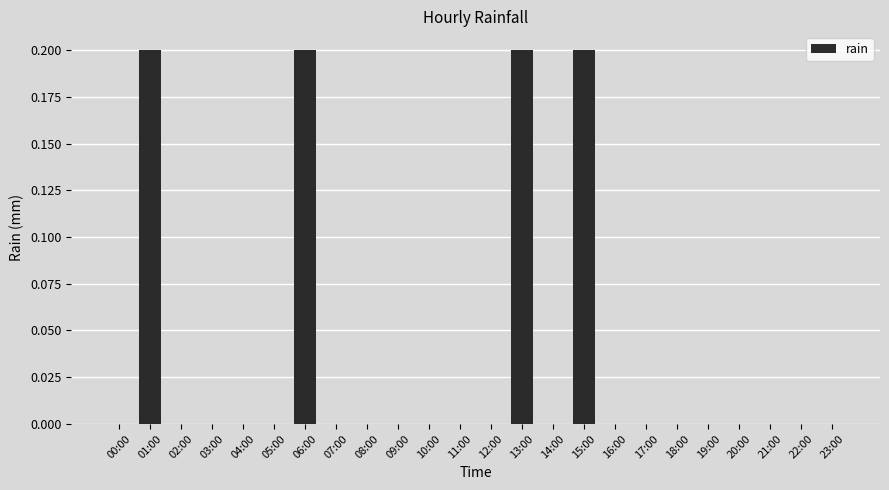

The value at 14:00 is 0.1. True or false?

False